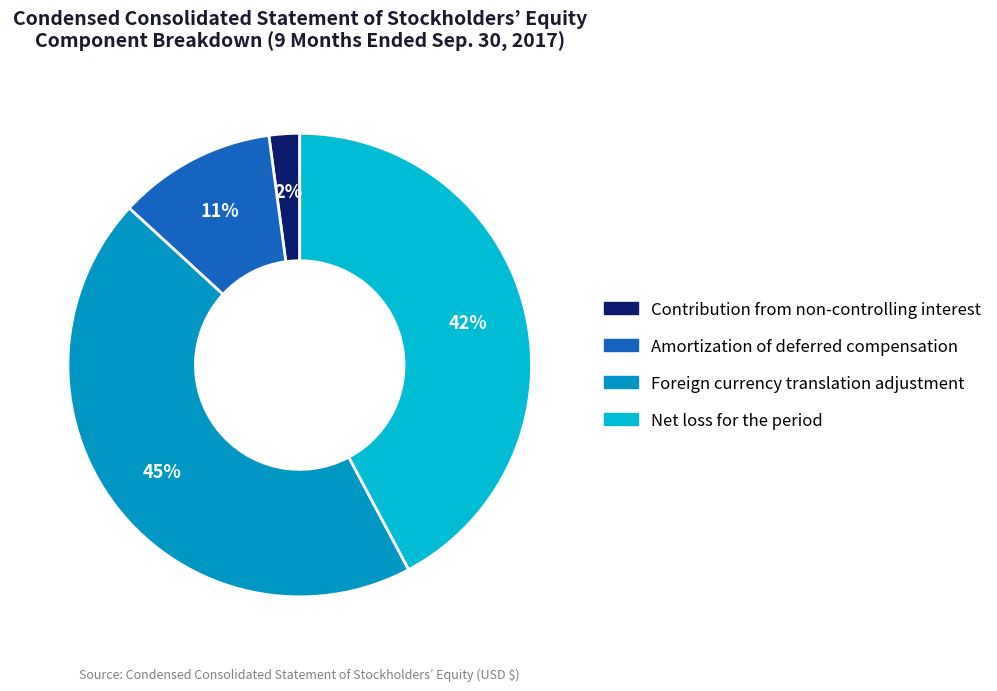

To the nearest percent, what percentage of the pie is Amortization of deferred compensation?

11%